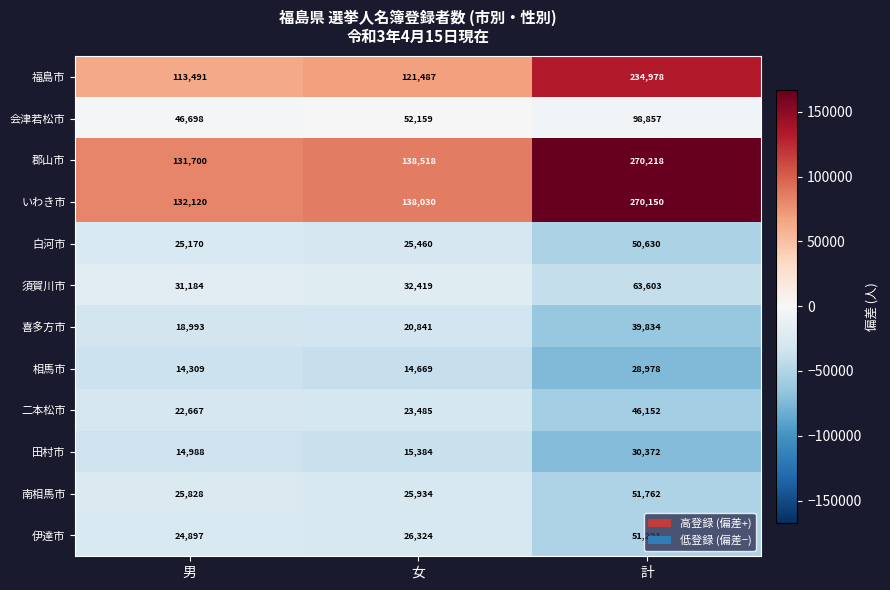

How many distinct data groups are displayed?

12